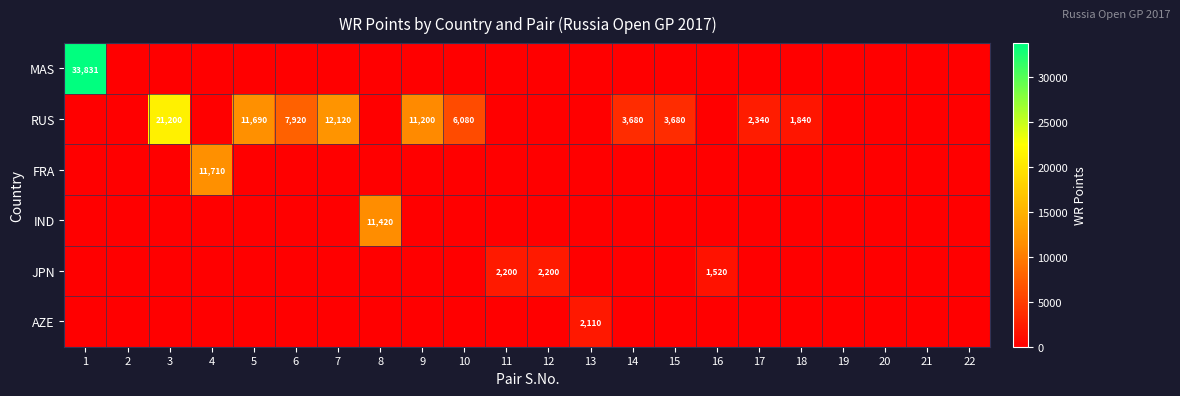

The value of RUS at 10 is 3810. True or false?

False